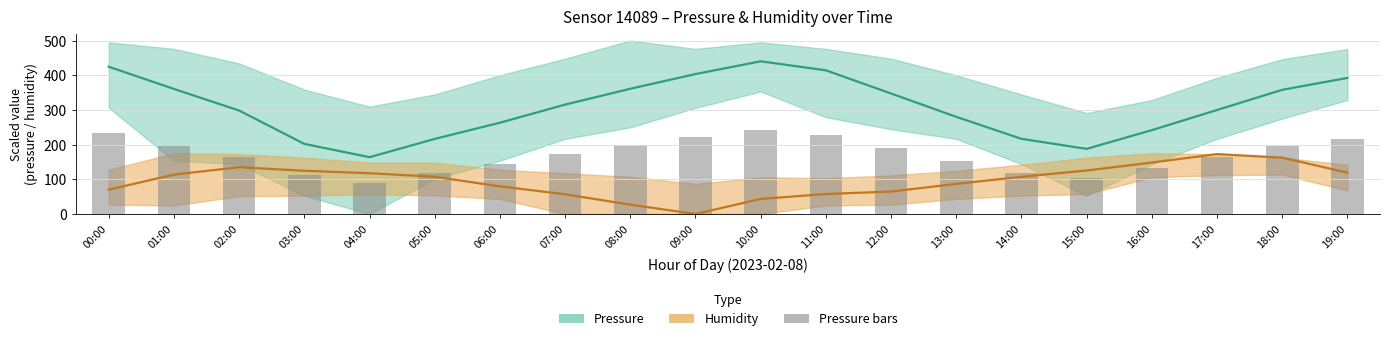

How many values in Humidity (mean) are above zero?

19